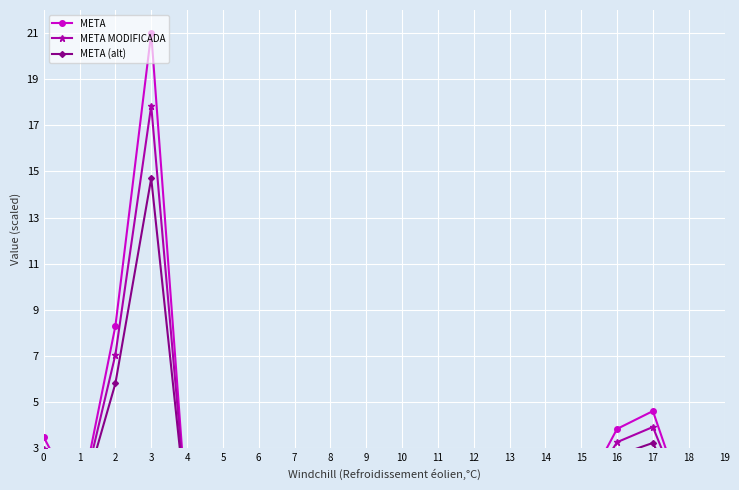

What is the difference between the maximum and minimum values in the META series?

21.0